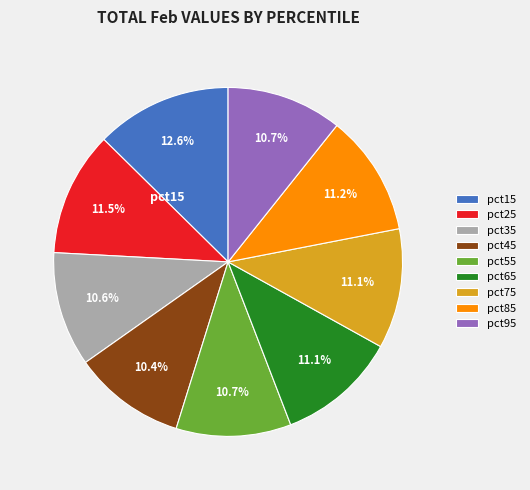

Between pct25 and pct55, which is larger?

pct25